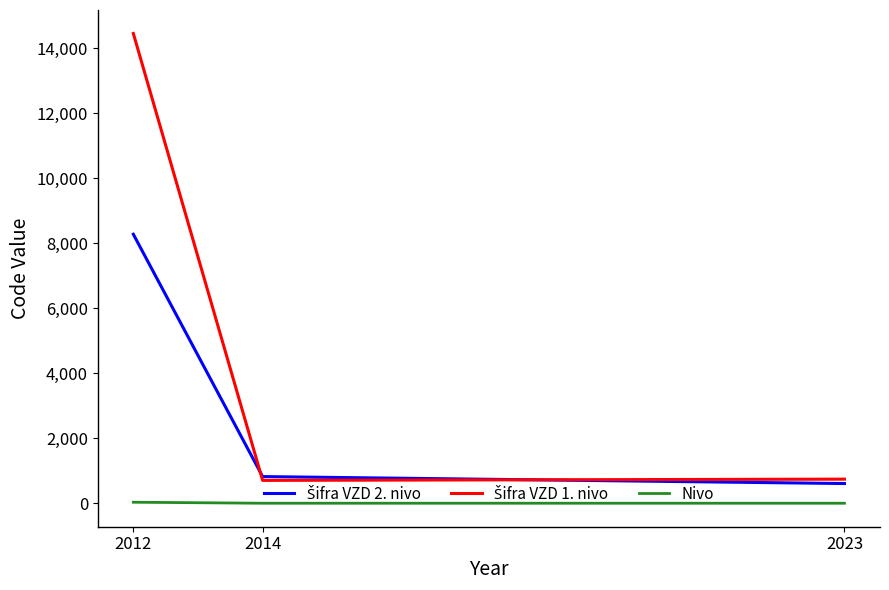

What is the minimum value for Nivo?

2